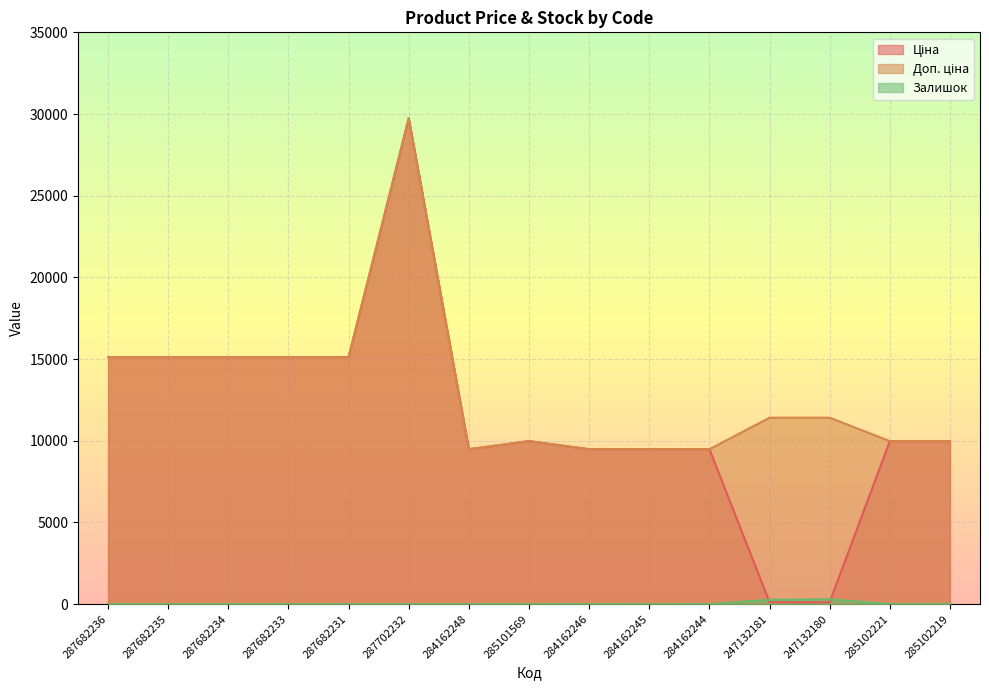

What is the maximum value shown in the chart?

29747.2